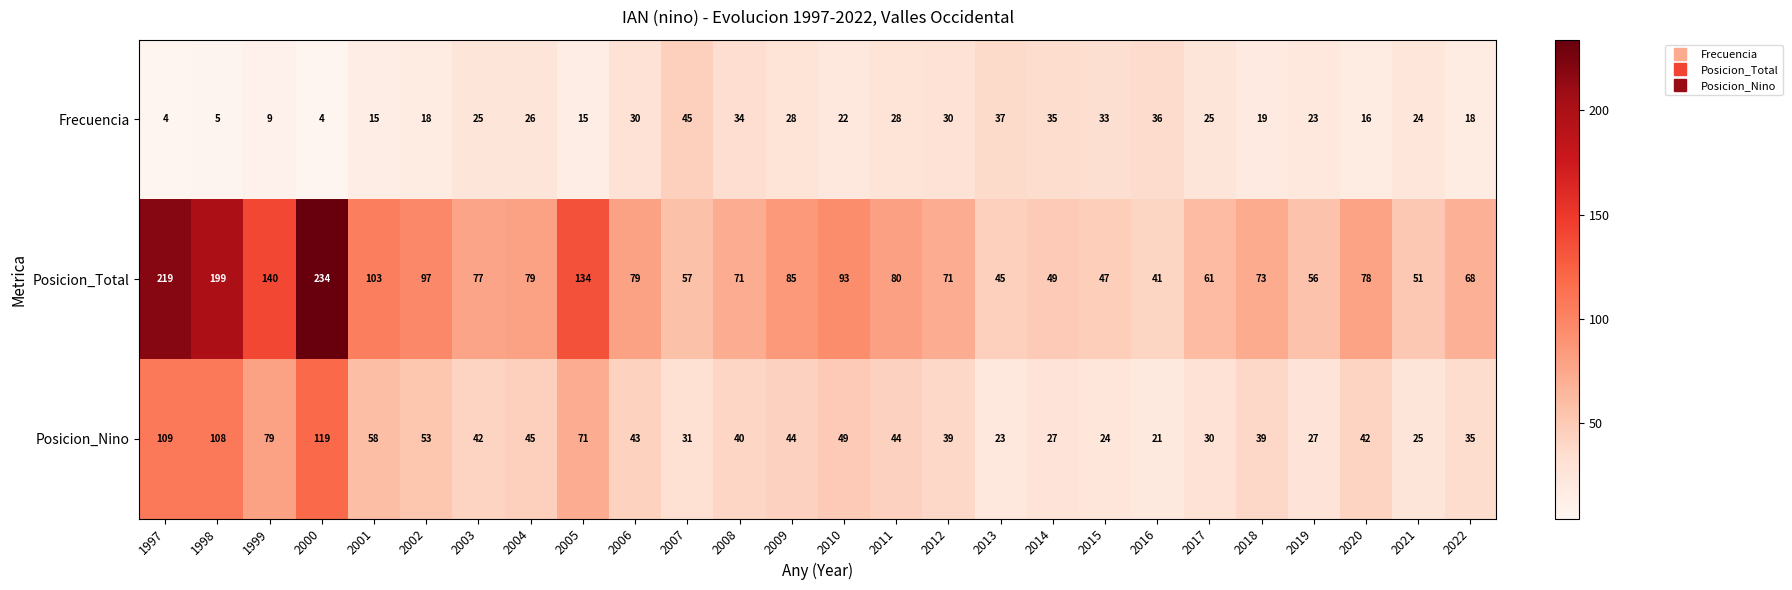

Which series has the largest range (max minus min)?

Posicion_Total